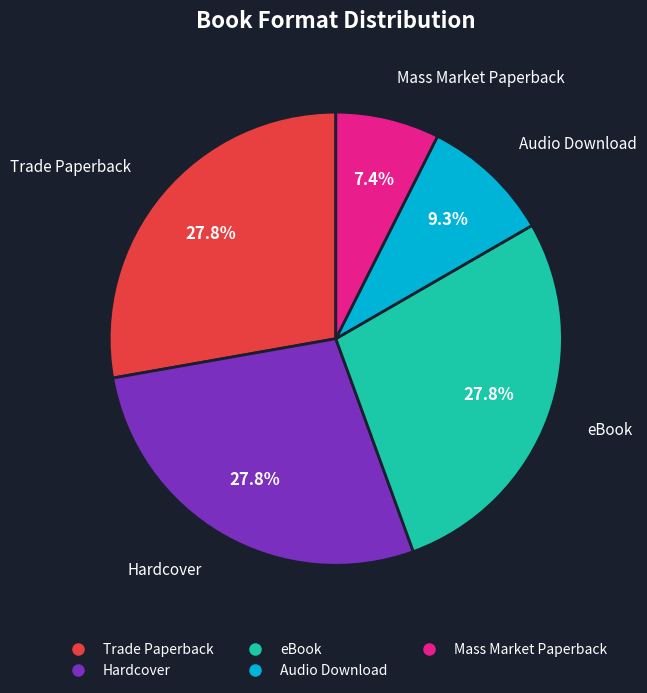

To the nearest percent, what portion does Audio Download represent?

9%